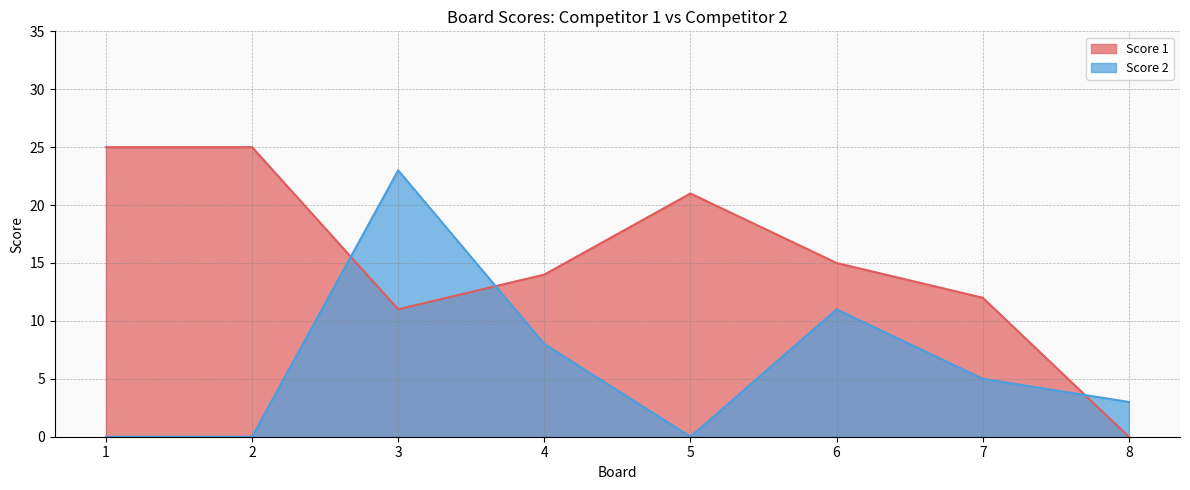

Which series changed the most between 3 and 8?

Score 2